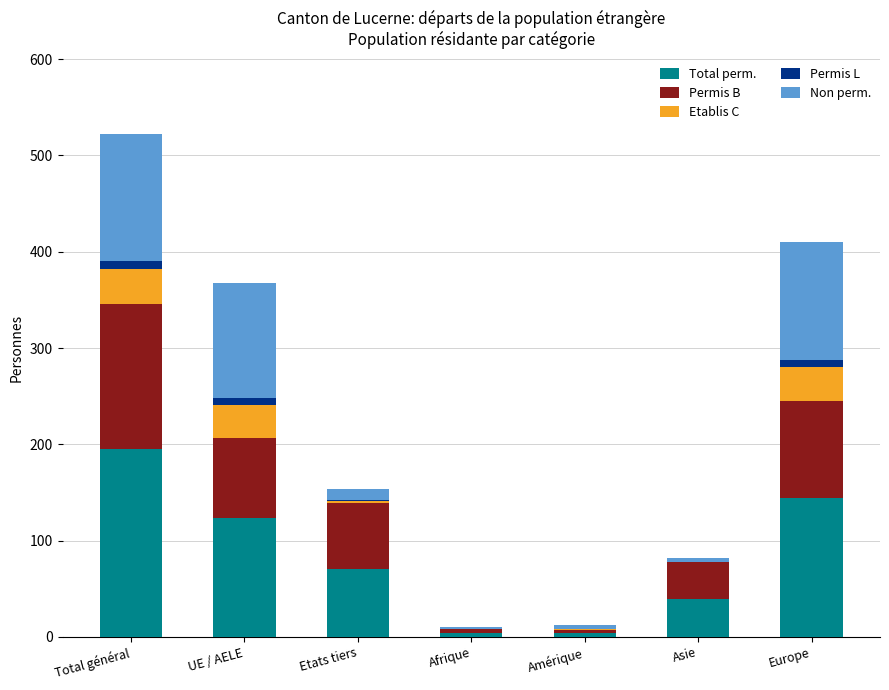

At which category is the sum across all series the highest?

Total général